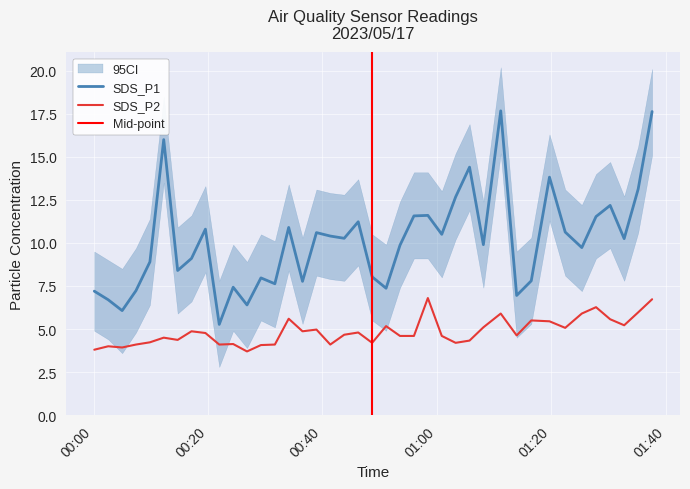

Between 2023/05/17 00:14:42 and 2023/05/17 01:13:56, which is larger?

2023/05/17 00:14:42